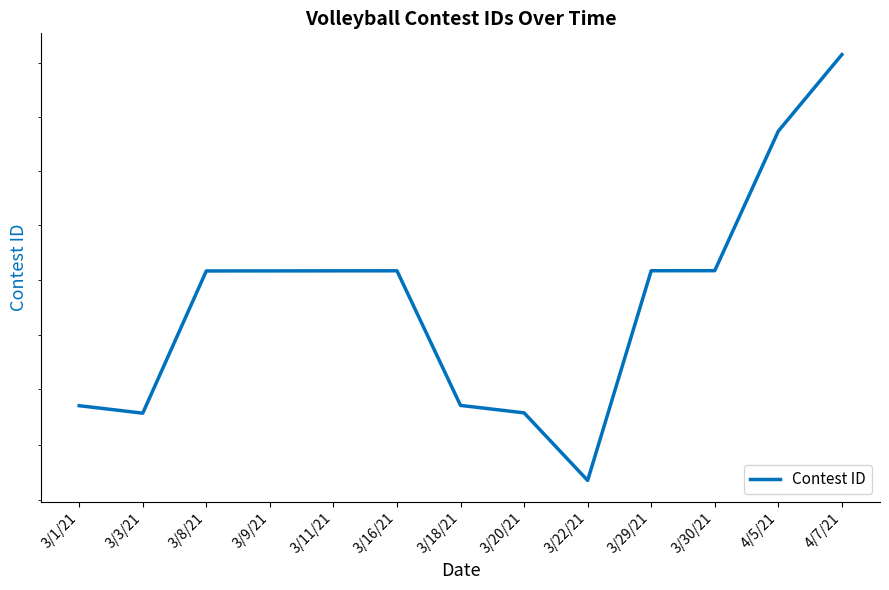

Does the chart display data point markers on the line(s)?

No